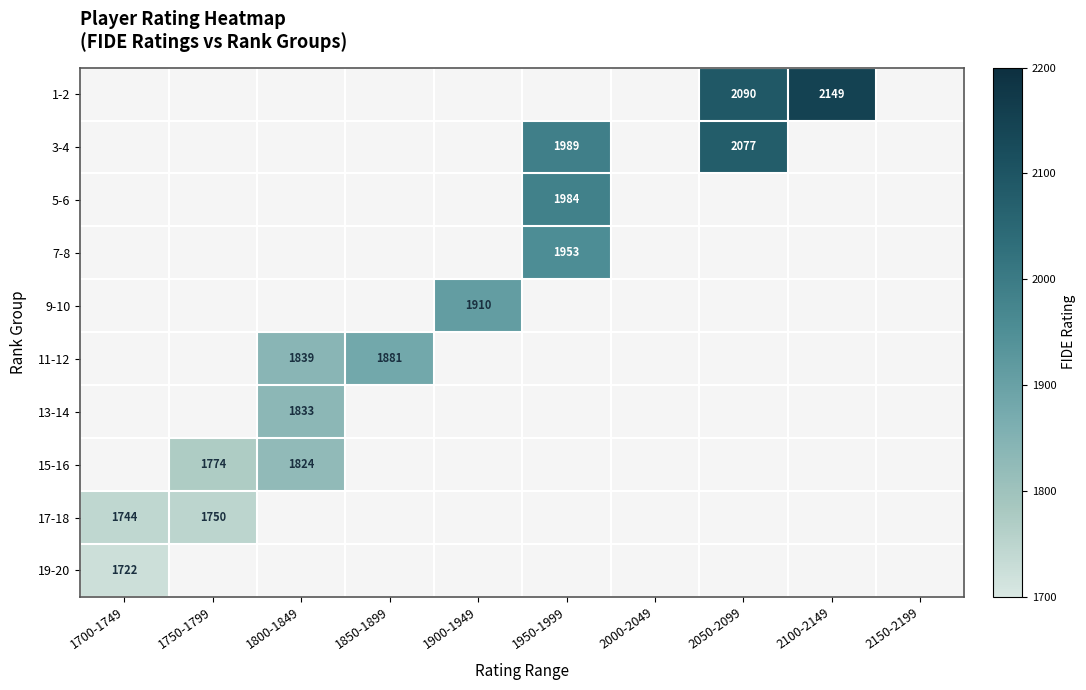

True or false: 13-14 has a value of 2554 at 1800-1849.

False